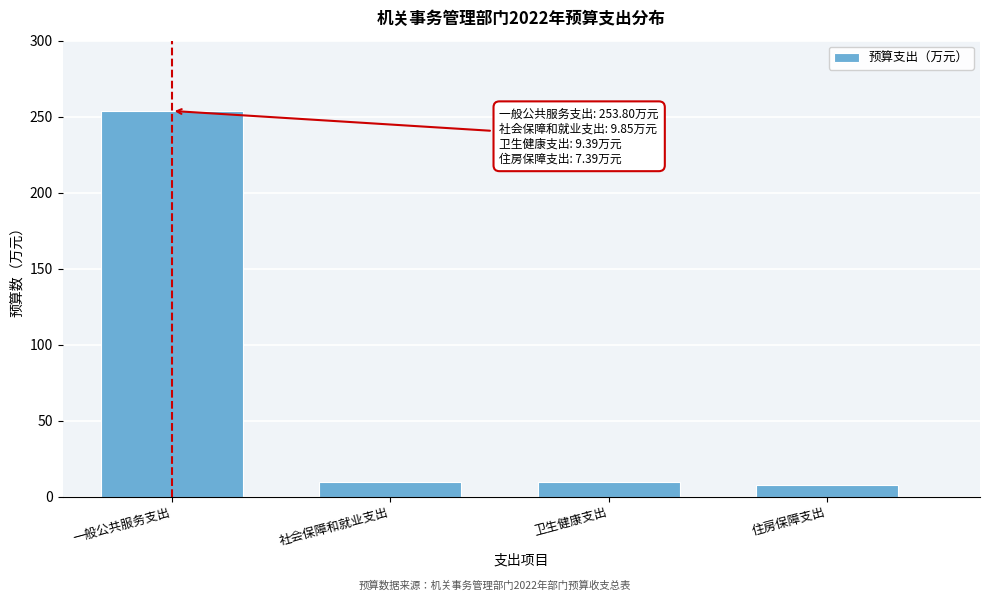

The chart shows a value of 253.8 at 一般公共服务支出. True or false?

True